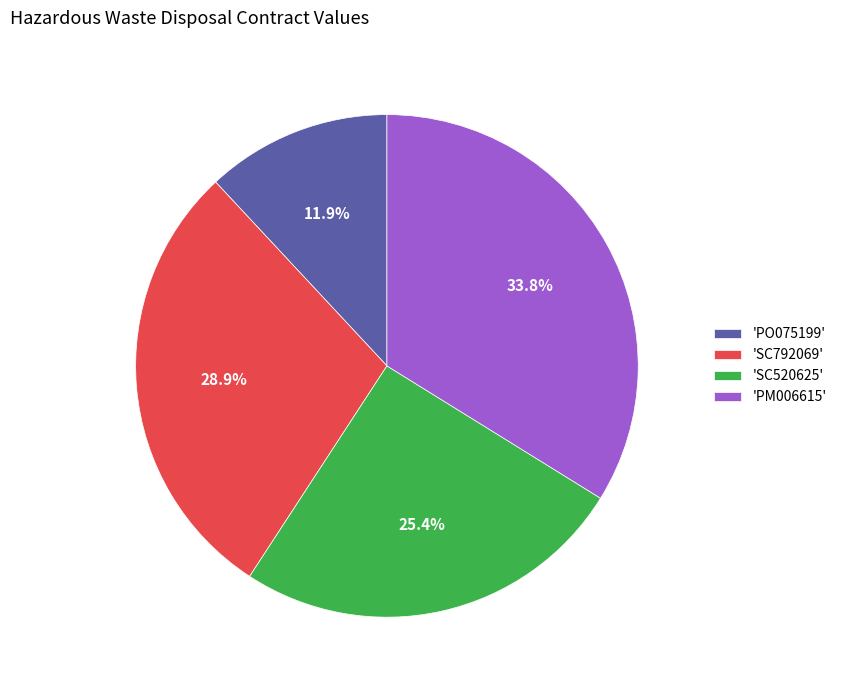

What is the largest slice in the pie chart?

'PM006615'